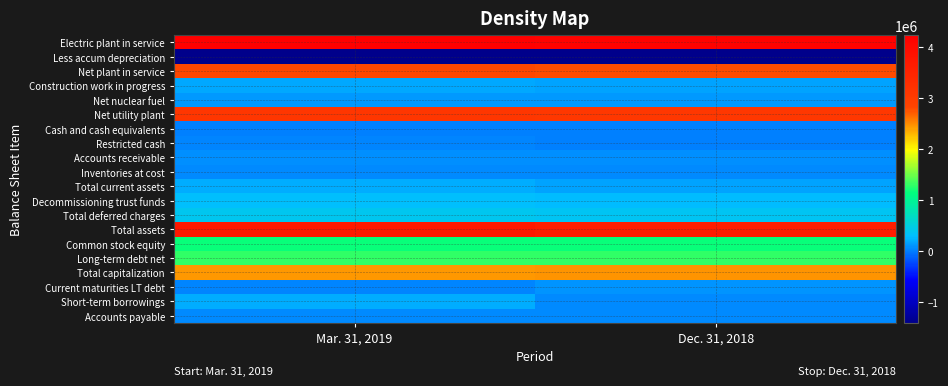

Reading right to left, what are all the values shown in this chart?

Electric plant in service: Dec. 31, 2018=4181409	Mar. 31, 2019=4227687
Less accum depreciation: Dec. 31, 2018=-1391266	Mar. 31, 2019=-1409573
Net plant in service: Dec. 31, 2018=2790143	Mar. 31, 2019=2818114
Construction work in progress: Dec. 31, 2018=169327	Mar. 31, 2019=176891
Net nuclear fuel: Dec. 31, 2018=125577	Mar. 31, 2019=125853
Net utility plant: Dec. 31, 2018=3085047	Mar. 31, 2019=3120858
Cash and cash equivalents: Dec. 31, 2018=12900	Mar. 31, 2019=8505
Restricted cash: Dec. 31, 2018=0	Mar. 31, 2019=38445
Accounts receivable: Dec. 31, 2018=77855	Mar. 31, 2019=70259
Inventories at cost: Dec. 31, 2018=55432	Mar. 31, 2019=57542
Total current assets: Dec. 31, 2018=173534	Mar. 31, 2019=207554
Decommissioning trust funds: Dec. 31, 2018=276905	Mar. 31, 2019=298338
Total deferred charges: Dec. 31, 2018=369921	Mar. 31, 2019=390158
Total assets: Dec. 31, 2018=3628502	Mar. 31, 2019=3718570
Common stock equity: Dec. 31, 2018=1164103	Mar. 31, 2019=1157889
Long-term debt net: Dec. 31, 2018=1285980	Mar. 31, 2019=1286111
Total capitalization: Dec. 31, 2018=2450083	Mar. 31, 2019=2444000
Current maturities LT debt: Dec. 31, 2018=99239	Mar. 31, 2019=36550
Short-term borrowings: Dec. 31, 2018=49207	Mar. 31, 2019=202951
Accounts payable: Dec. 31, 2018=58150	Mar. 31, 2019=46911